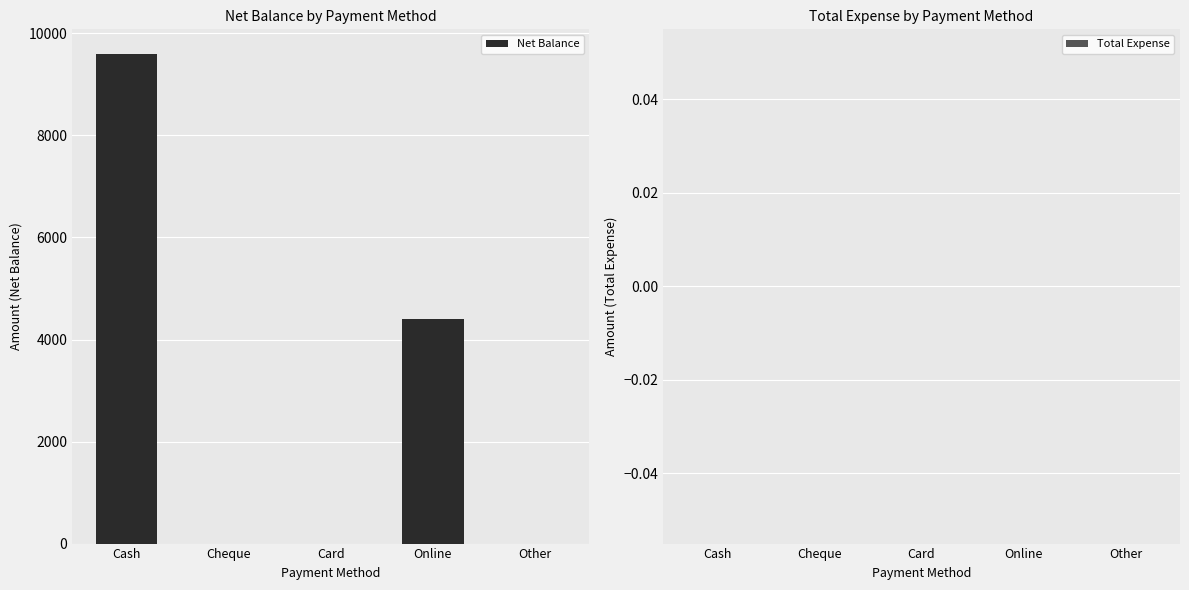

Which has a higher value, Cheque or Cash?

Cash